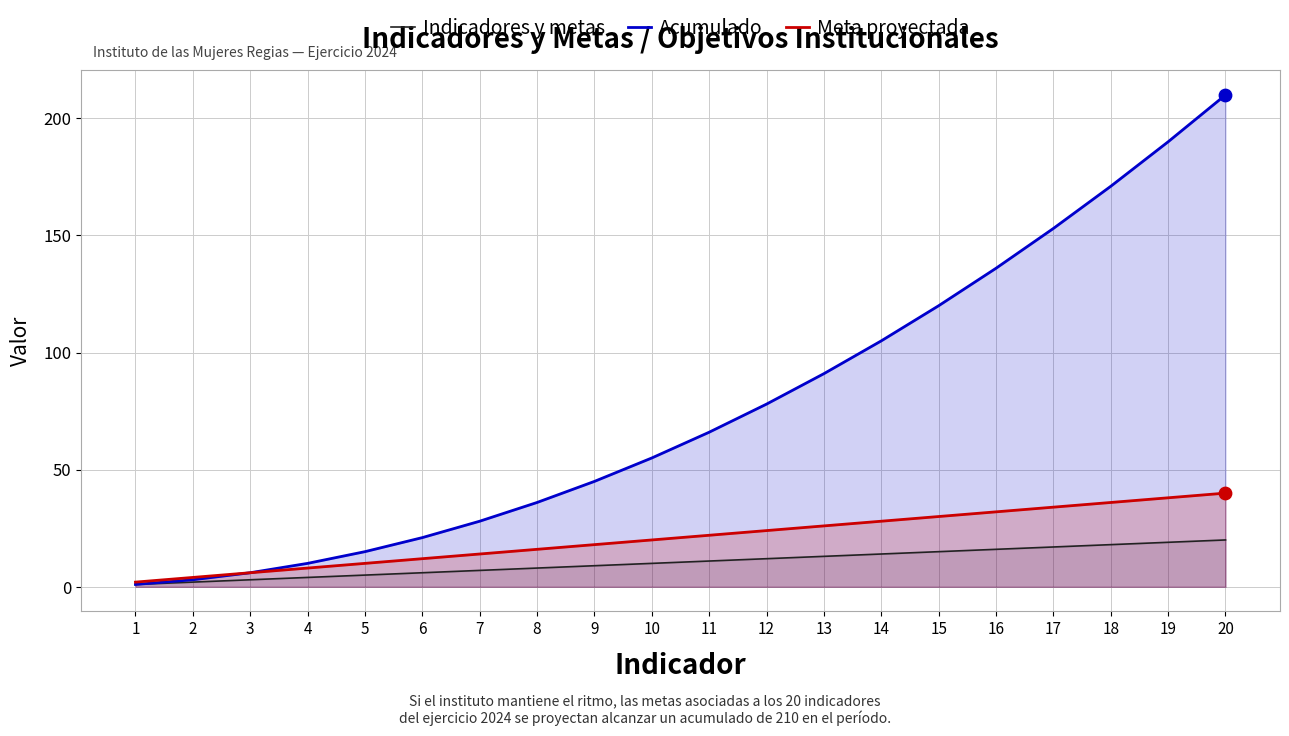

Is the value of Acumulado at 7 greater than the value of Indicadores y metas at 3?

Yes